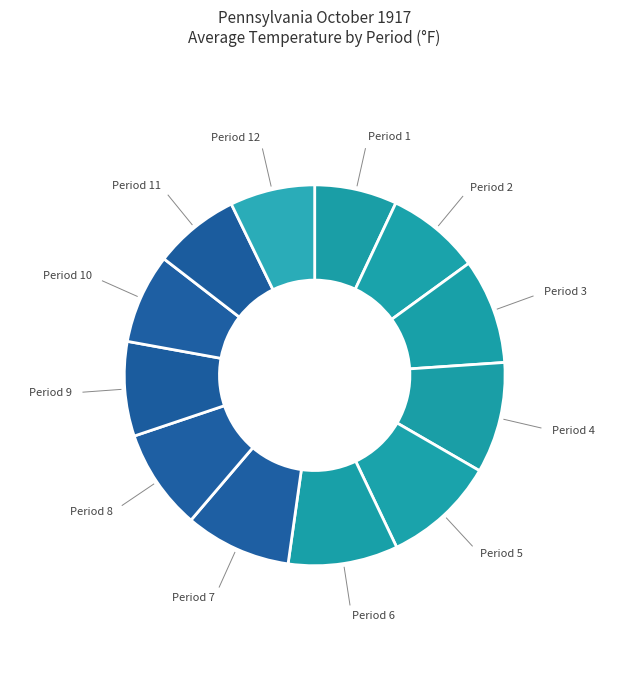

How many slices are in this pie chart?

12